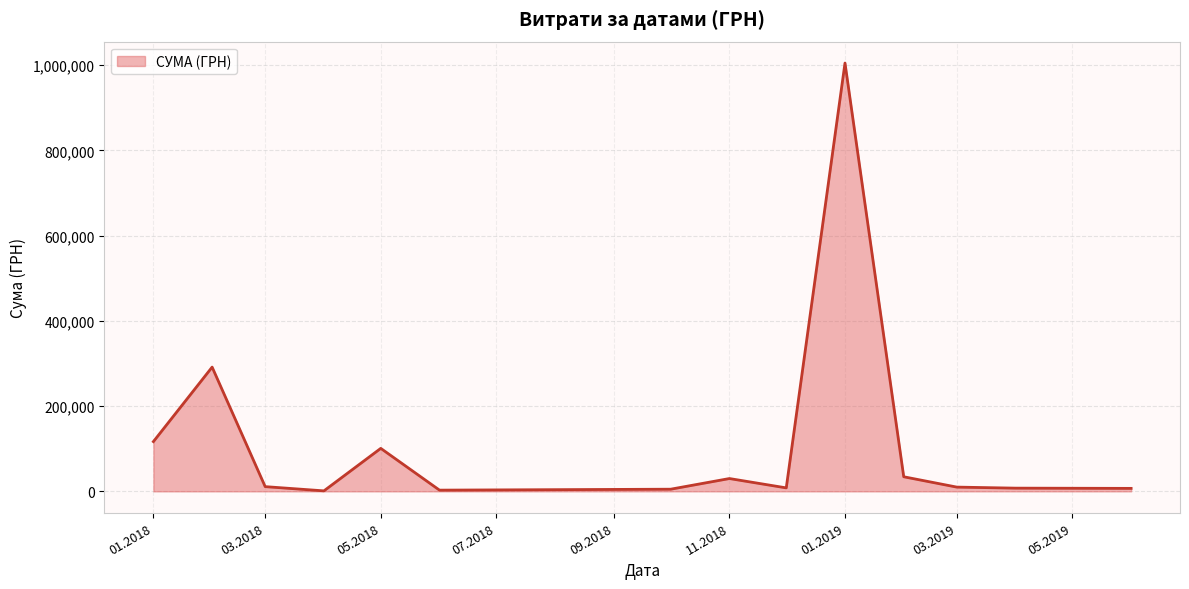

What is the greatest value displayed?

1004842.2